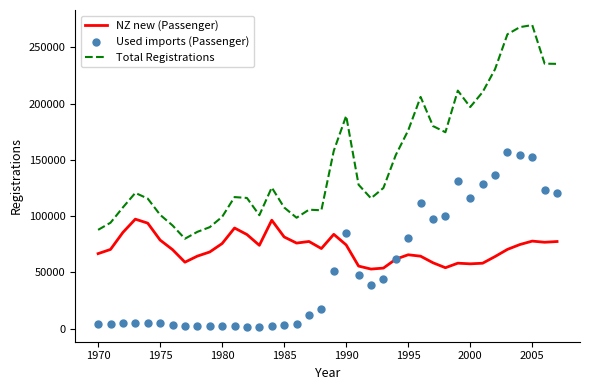

True or false: Total Registrations and NZ new (Passenger) cross at least once.

False